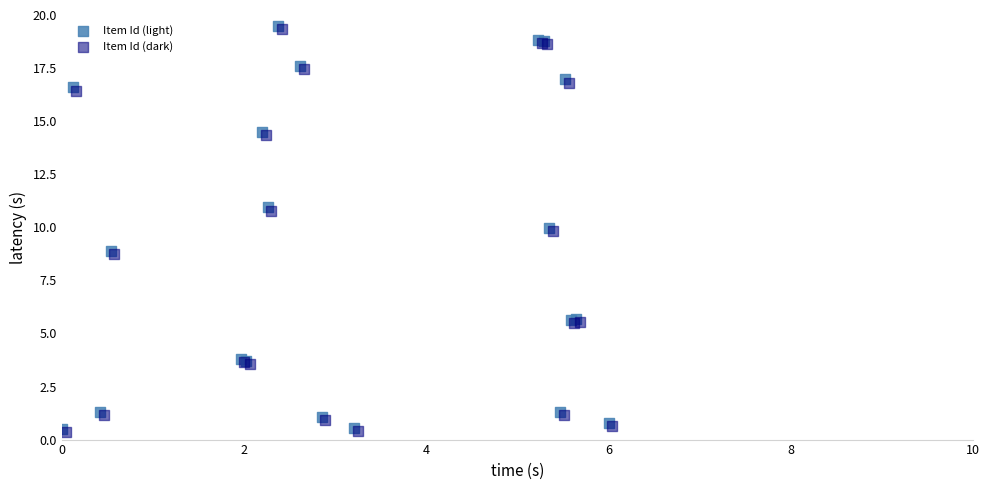

What are all the series names shown in the legend?

Item Id (light), Item Id (dark)